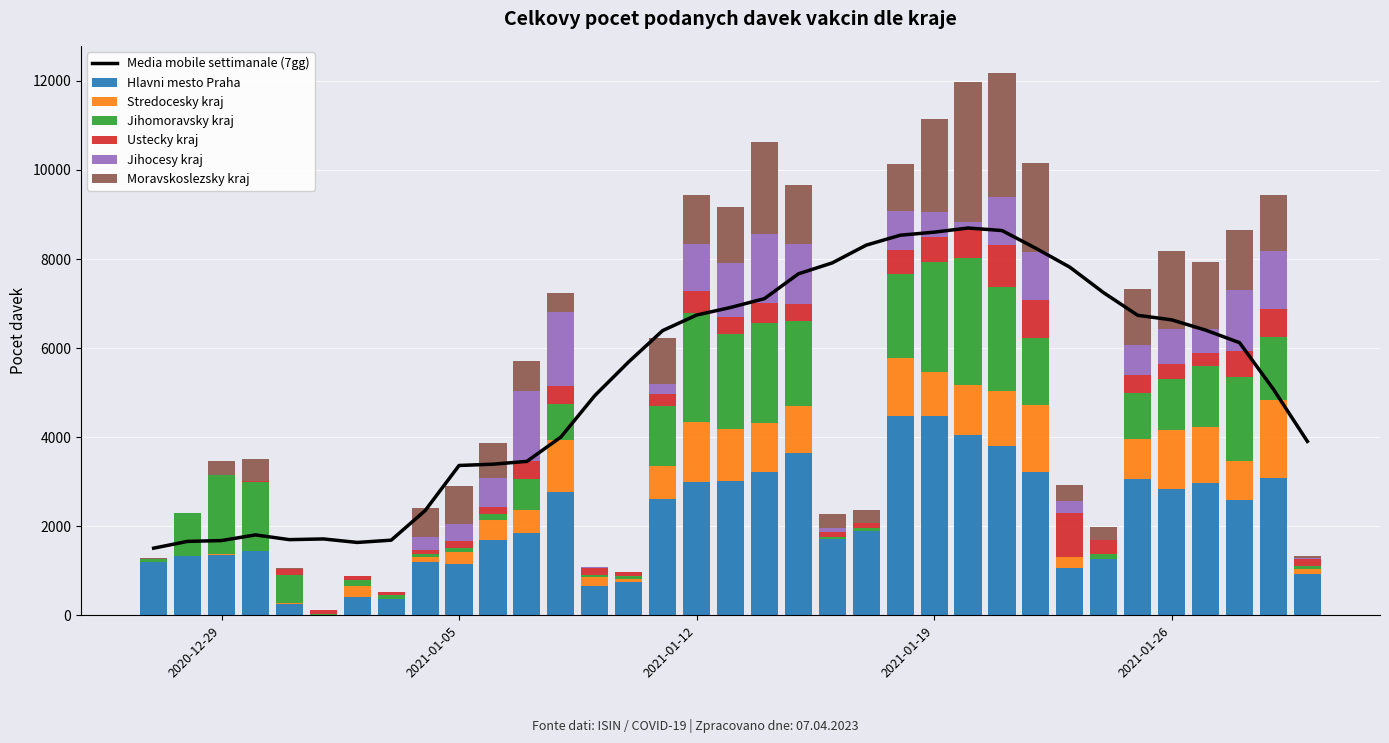

What is the maximum value for Hlavni mesto Praha?

4485